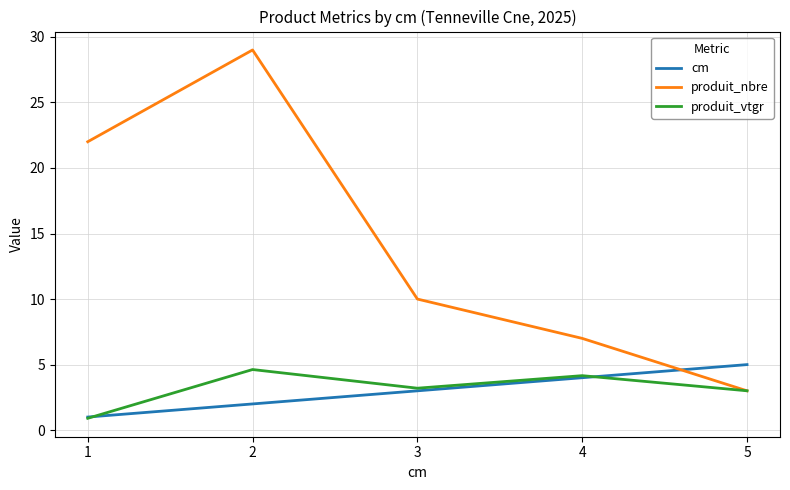

How many lines are shown in the chart?

3